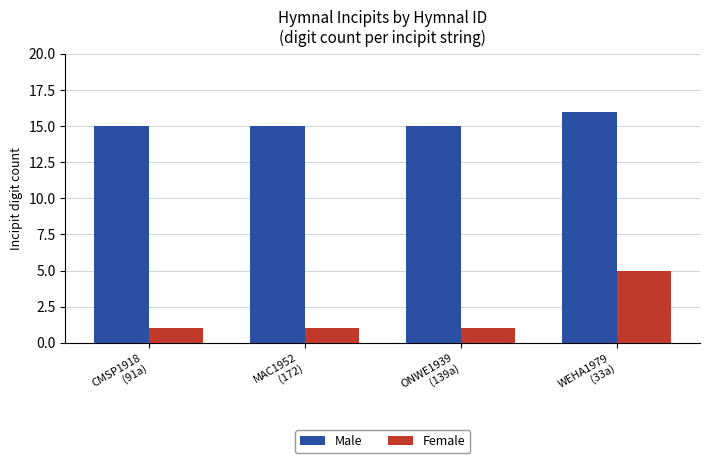

What is the minimum value for Male?

15